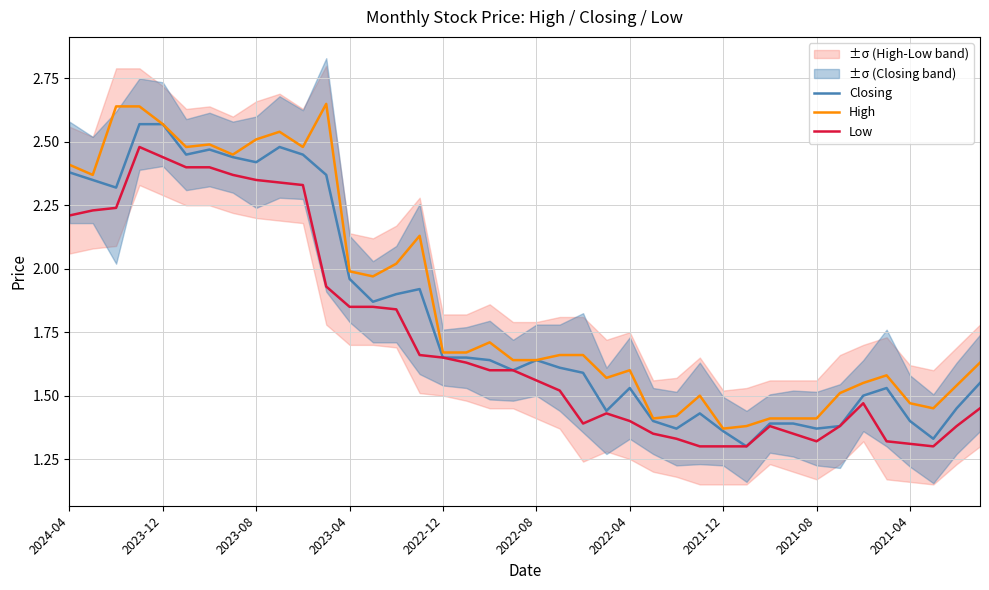

Reading right to left, list all the values displayed in this chart.

Closing: 1.6	1.4	1.3	1.4	1.5	1.5	1.4	1.4	1.4	1.4	1.3	1.4	1.4	1.4	1.4	1.5	1.4	1.6	1.6	1.6	1.6	1.6	1.6	1.6	1.9	1.9	1.9	2.0	2.4	2.5	2.5	2.4	2.4	2.5	2.5	2.6	2.6	2.3	2.4	2.4
High: 1.6	1.5	1.4	1.5	1.6	1.6	1.5	1.4	1.4	1.4	1.4	1.4	1.5	1.4	1.4	1.6	1.6	1.7	1.7	1.6	1.6	1.7	1.7	1.7	2.1	2.0	2.0	2.0	2.6	2.5	2.5	2.5	2.5	2.5	2.5	2.6	2.6	2.6	2.4	2.4
Low: 1.4	1.4	1.3	1.3	1.3	1.5	1.4	1.3	1.4	1.4	1.3	1.3	1.3	1.3	1.4	1.4	1.4	1.4	1.5	1.6	1.6	1.6	1.6	1.6	1.7	1.8	1.9	1.9	1.9	2.3	2.3	2.4	2.4	2.4	2.4	2.4	2.5	2.2	2.2	2.2